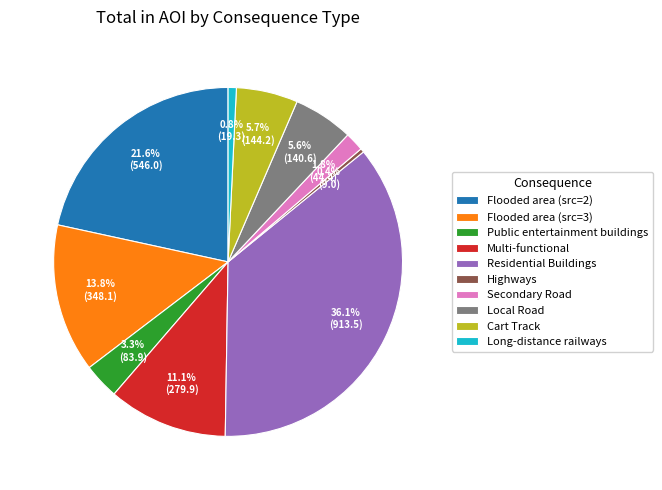

Is it true that Flooded area (src=2) is 22% of the pie?

True